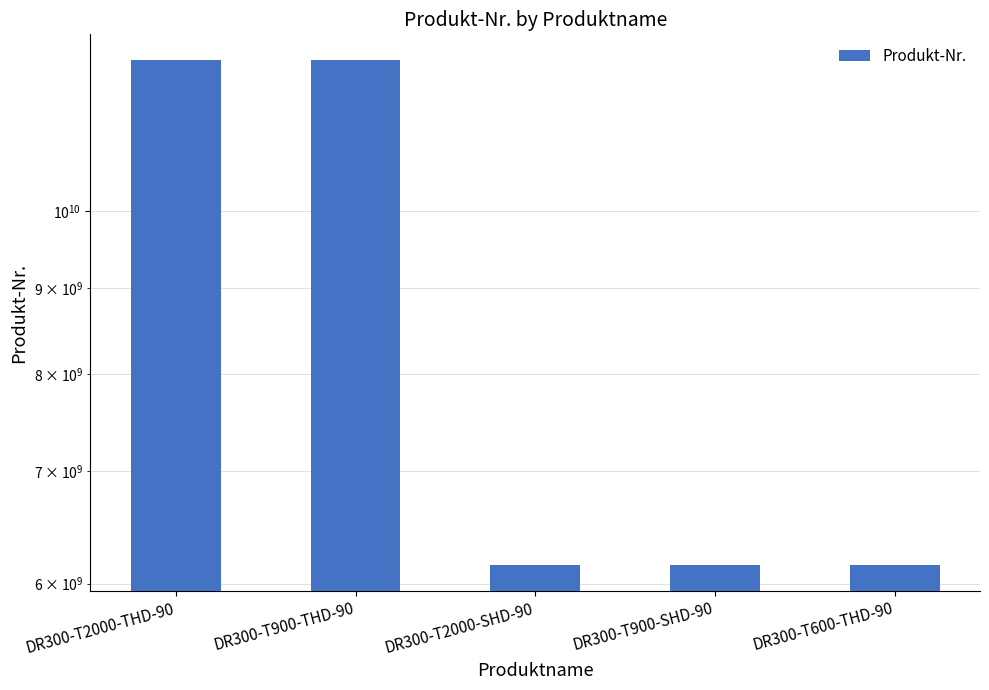

Reading left to right, list all the values displayed in this chart.

12303521540	12303521560	6151760450	6151760460	6151761160